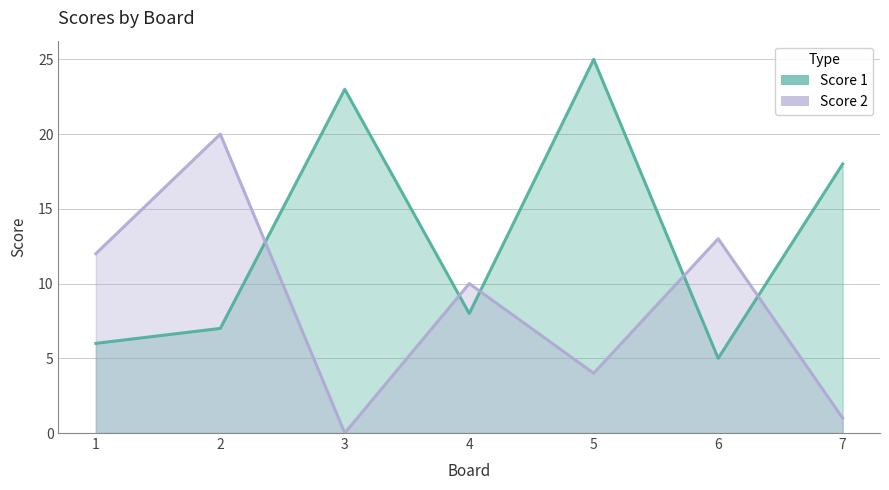

At which category does Score 1 reach its first local valley?

4